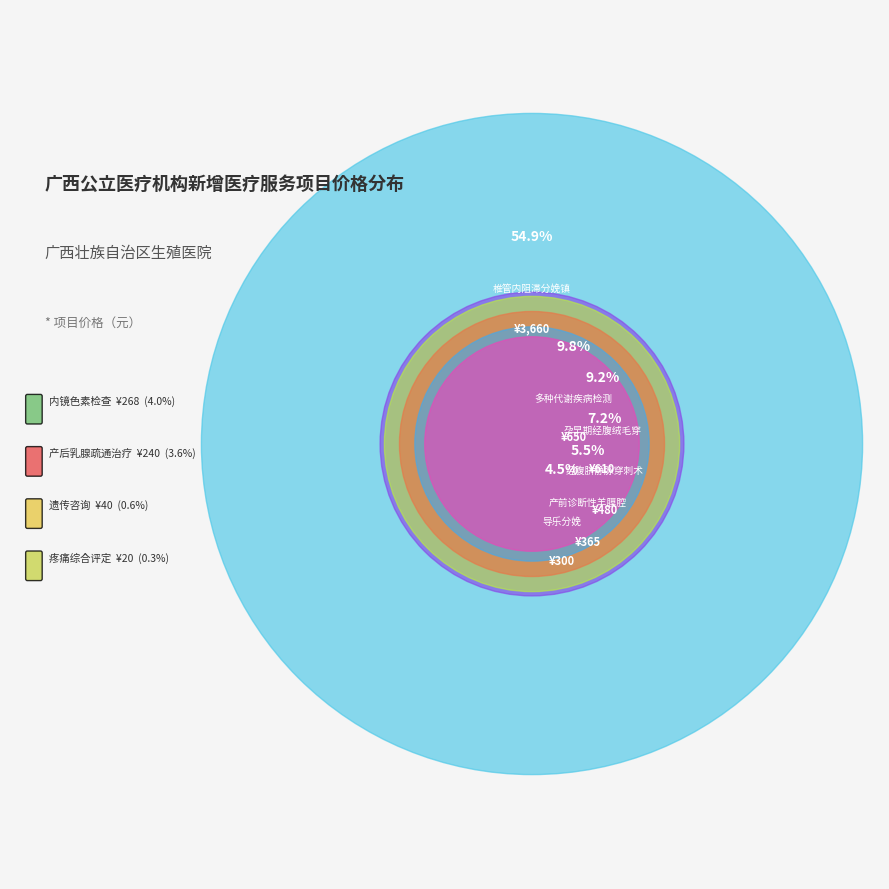

What is the majority slice?

椎管内阻滞分娩镇痛